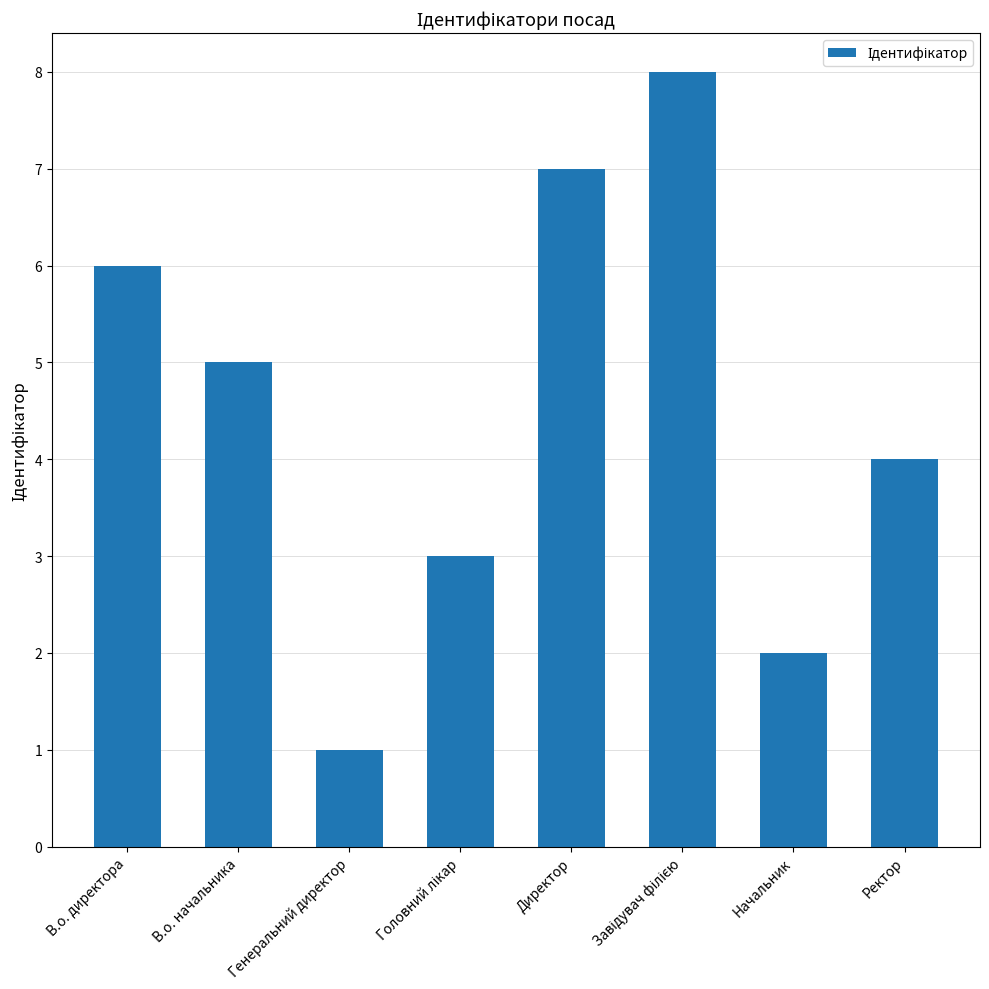

What is the label of the 1st bar from the right?

Ректор